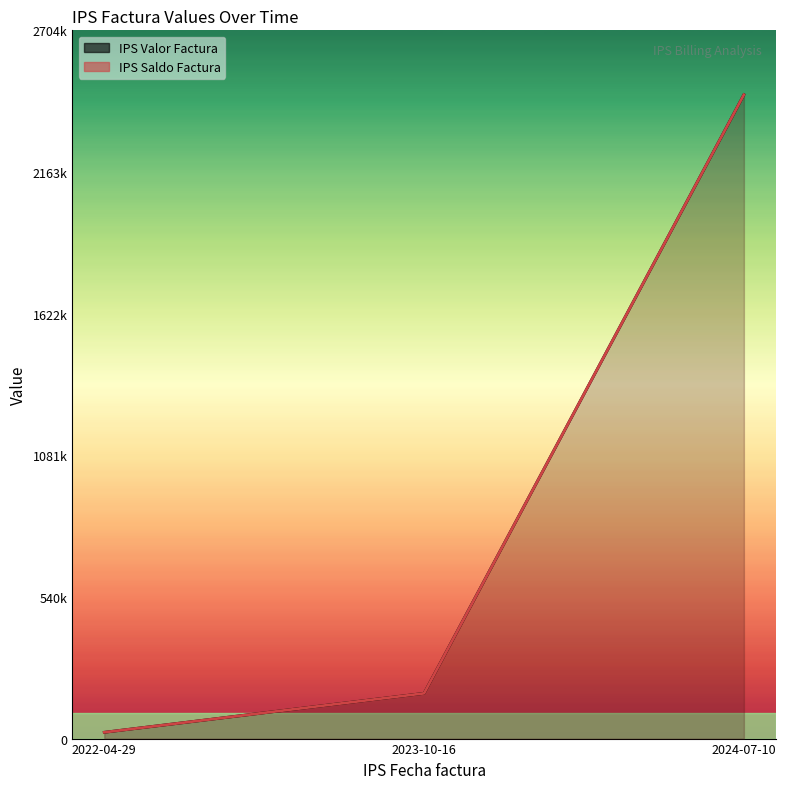

Where is IPS Saldo Factura nearest to the value 1241525?

2023-10-16